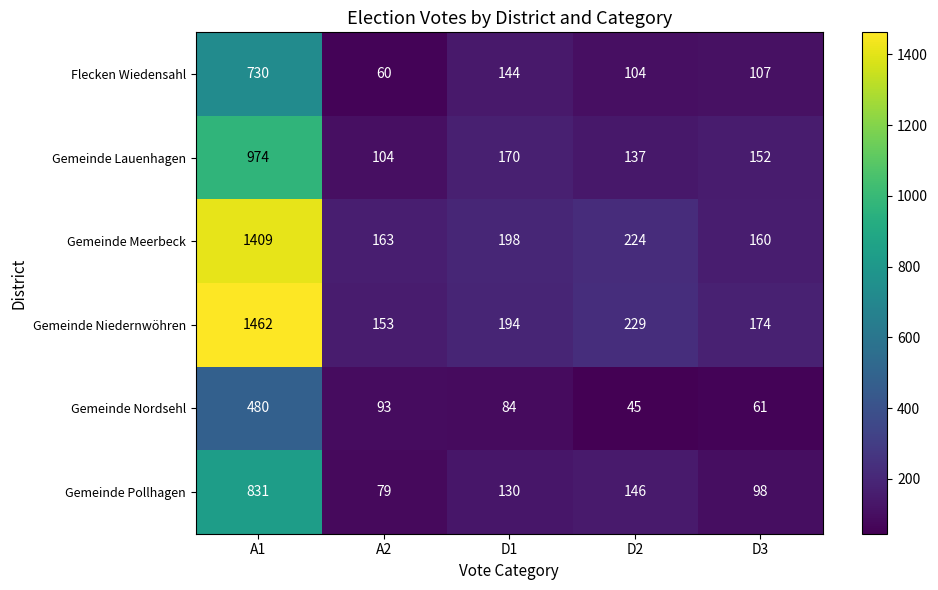

What is the difference between the maximum and second lowest values in the Gemeinde Pollhagen series?

733